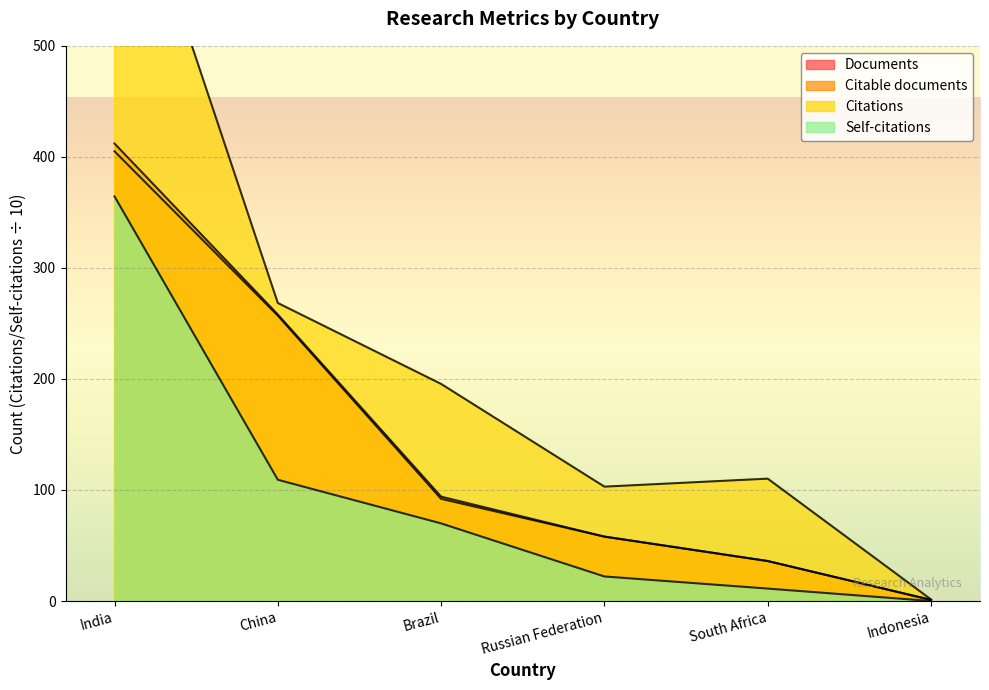

What is the spread (max minus min) of values at China?

159.2